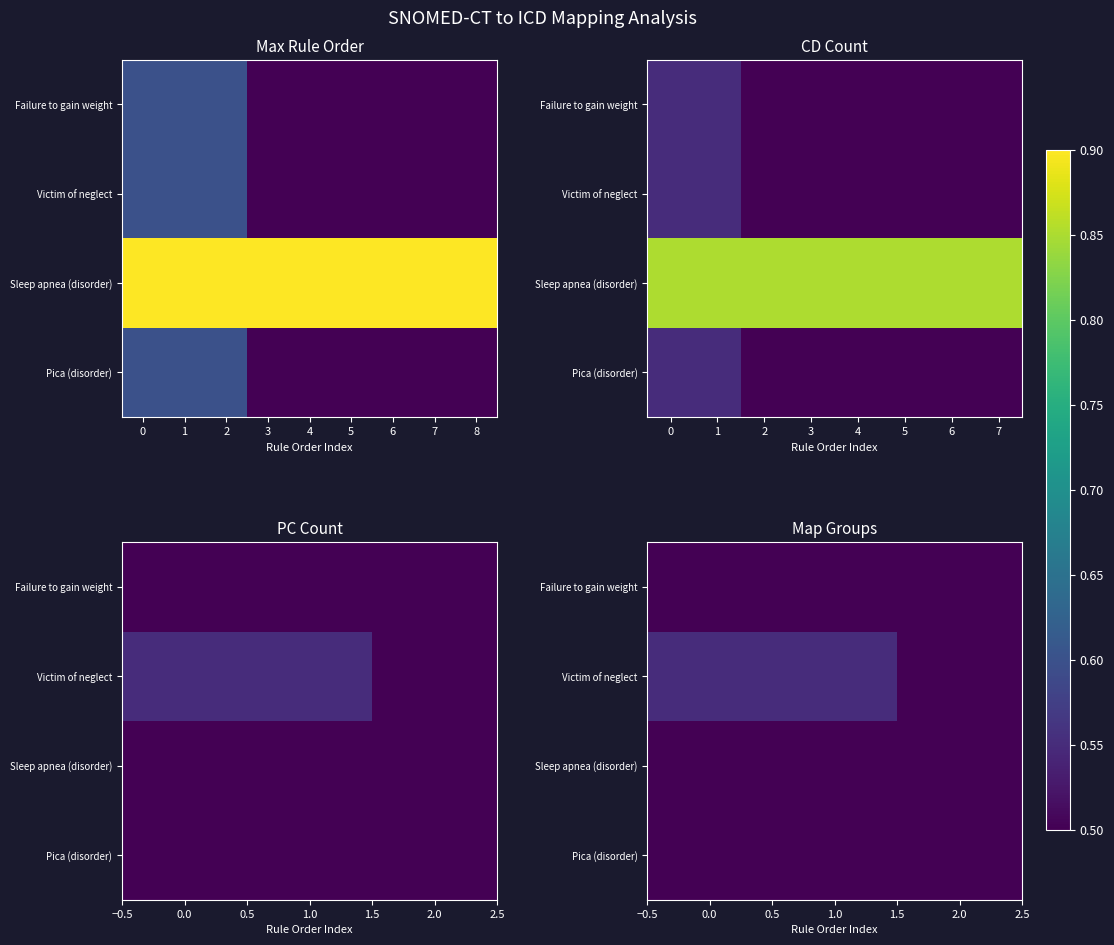

True or false: Sleep apnea (disorder) has a value of 0.5 at 1.0.

True